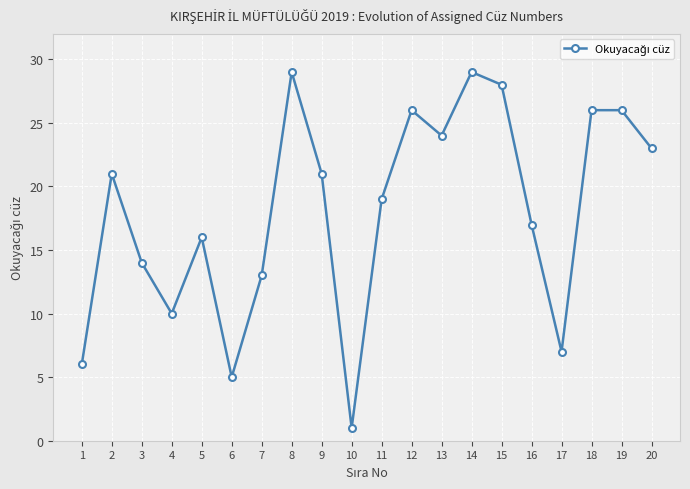

Reading left to right, what are all the values shown in this chart?

1=6	2=21	3=14	4=10	5=16	6=5	7=13	8=29	9=21	10=1	11=19	12=26	13=24	14=29	15=28	16=17	17=7	18=26	19=26	20=23